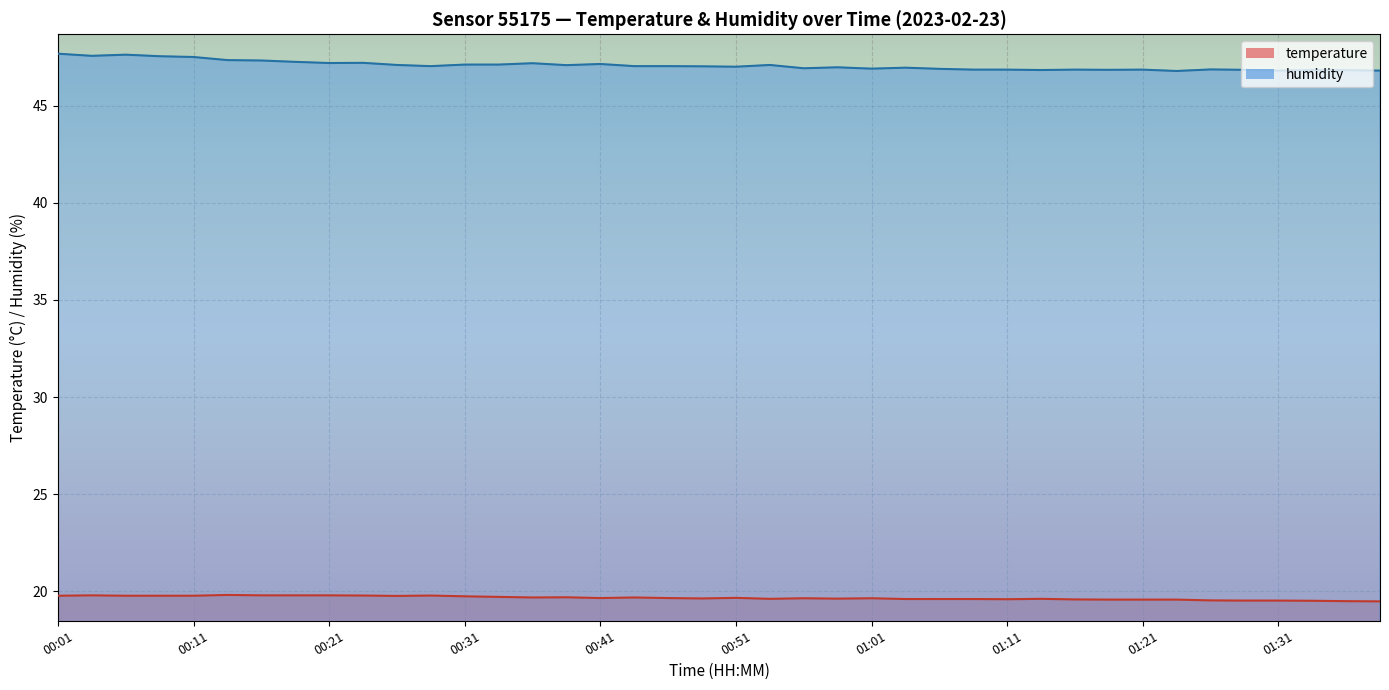

Where does the humidity series first go above 47?

00:01